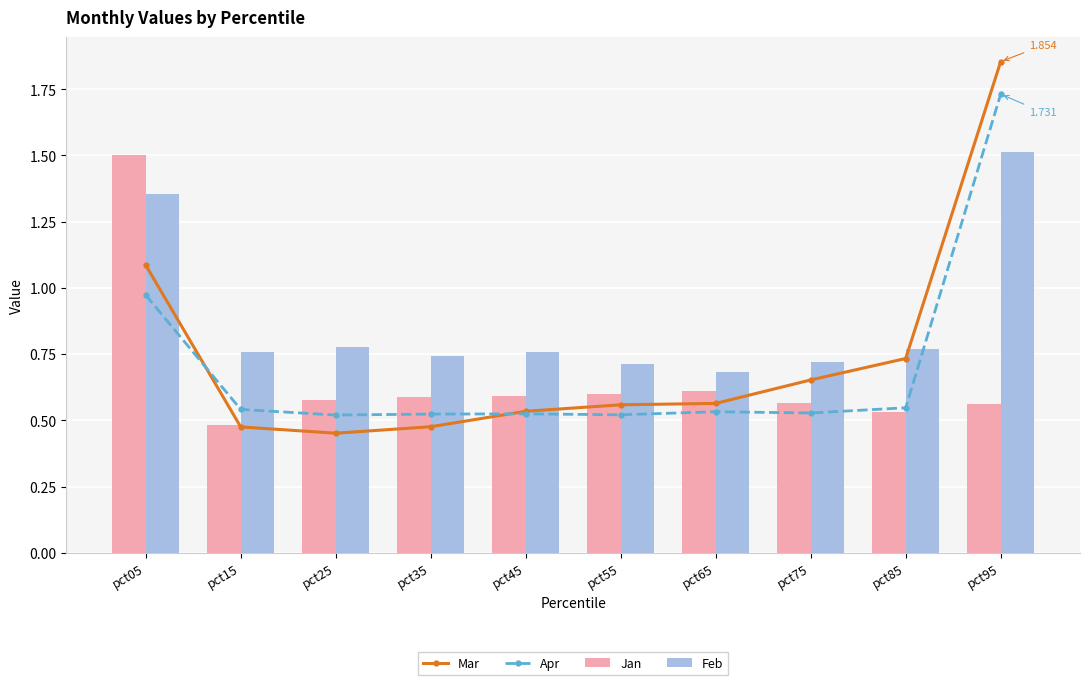

What are all the series names shown in the legend?

Mar, Apr, Jan, Feb